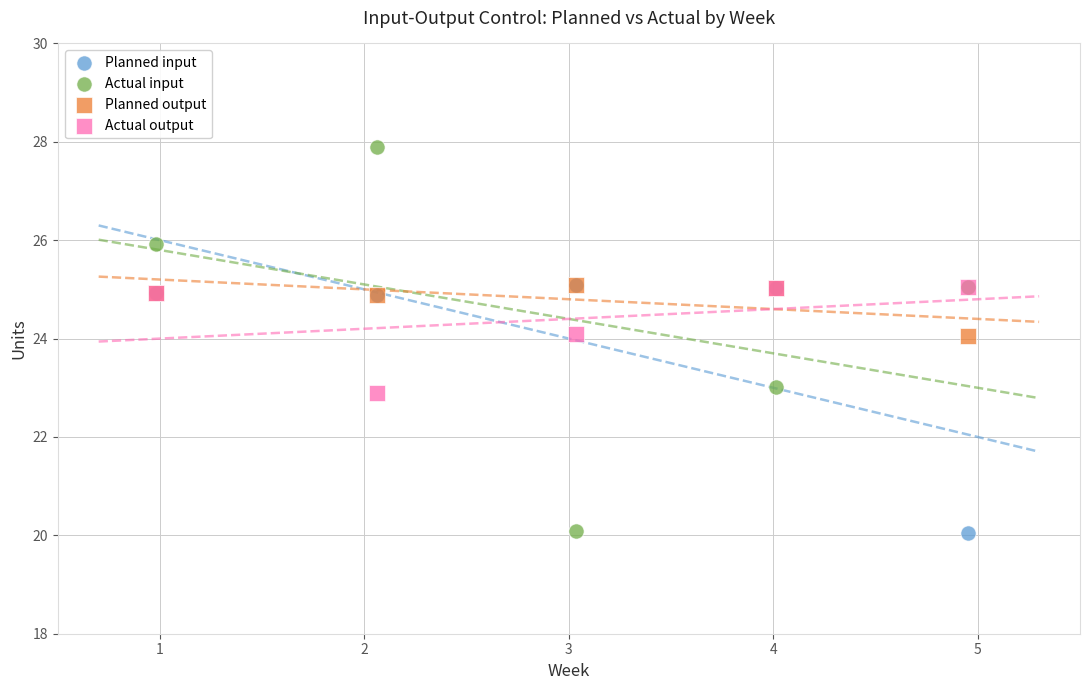

Which series has the widest spread of Y values?

Actual input